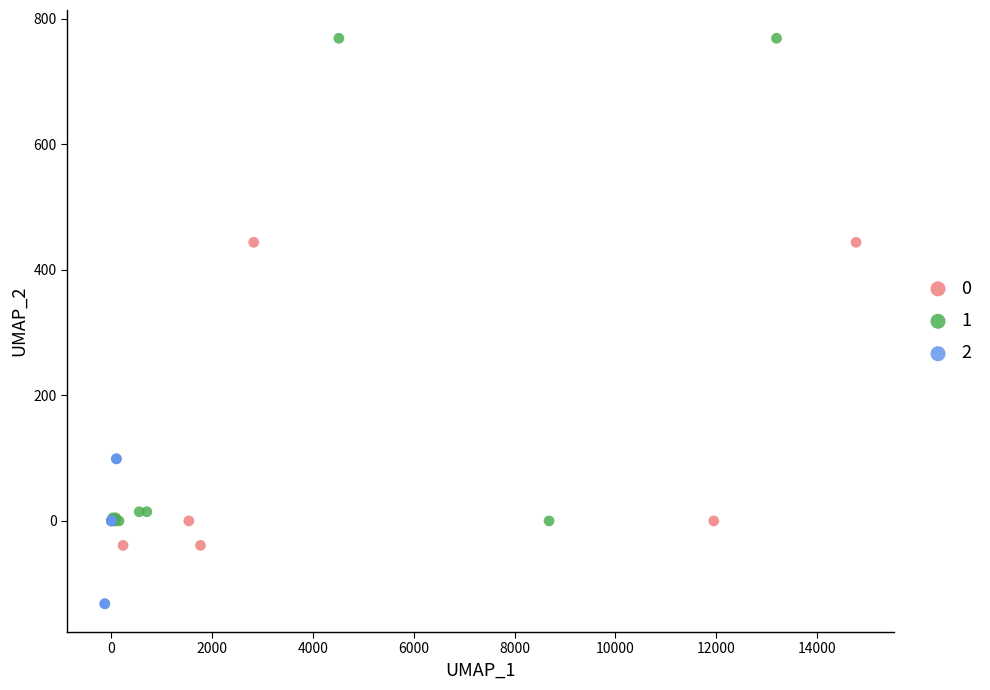

Which series reaches the minimum Y coordinate?

2